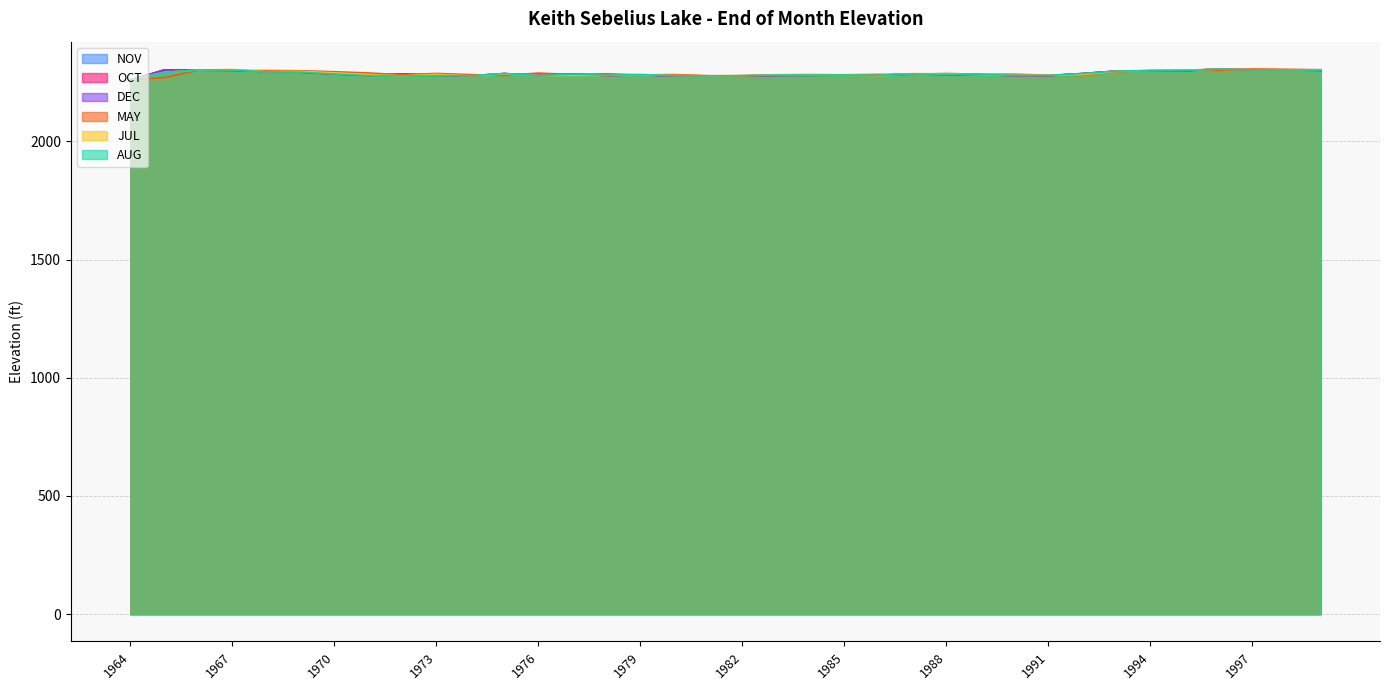

How many values in the OCT series exceed 2284?

18